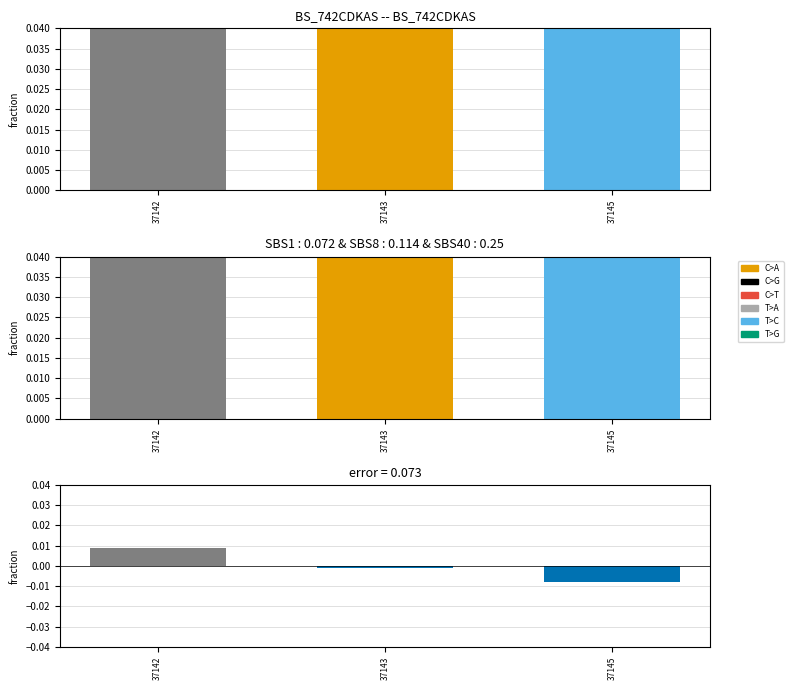

Which label corresponds to the smallest value in the chart?

37145